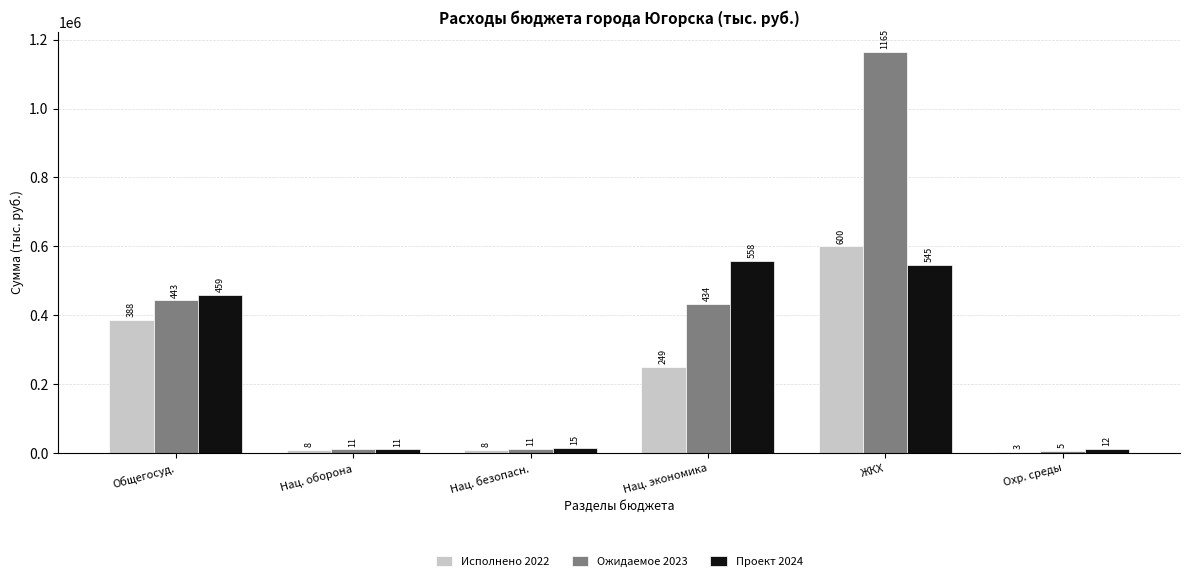

The value of Исполнено 2022 at Нац. безопасн. is 8419.8. True or false?

True